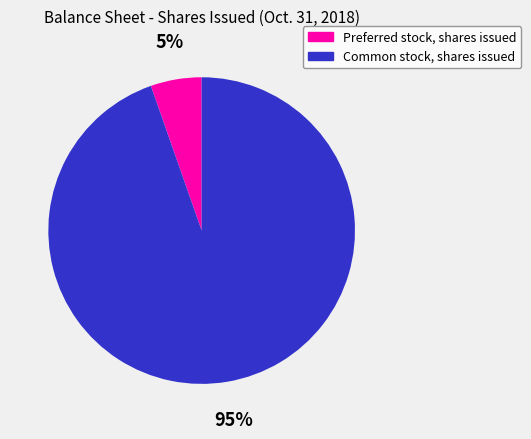

True or false: Common stock, shares issued accounts for 95% of the total.

True